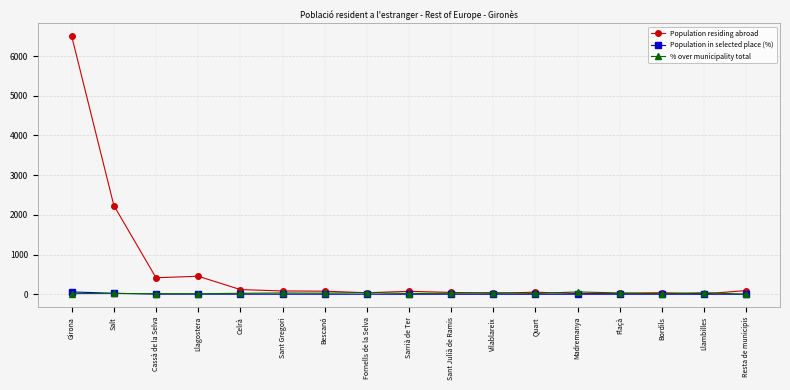

What are all the series names shown in the legend?

Population residing abroad, Population in selected place (%), % over municipality total